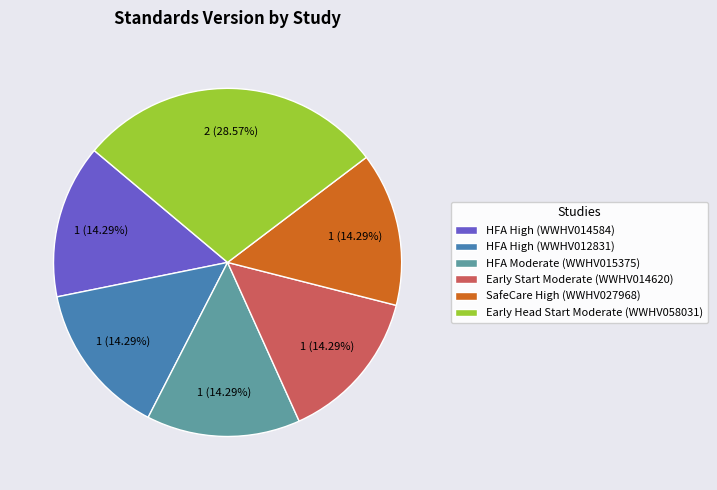

Do SafeCare High (WWHV027968) and Early Start Moderate (WWHV014620) together represent more than half of the pie?

No